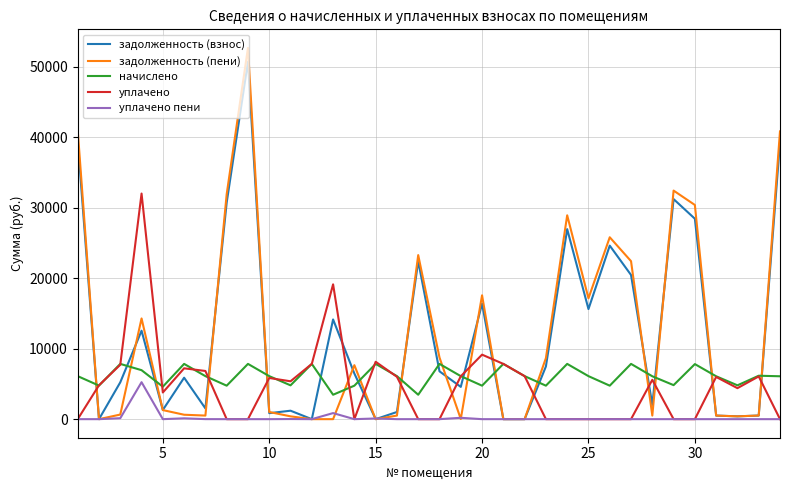

Which series has the widest spread of values?

задолженность (пени)